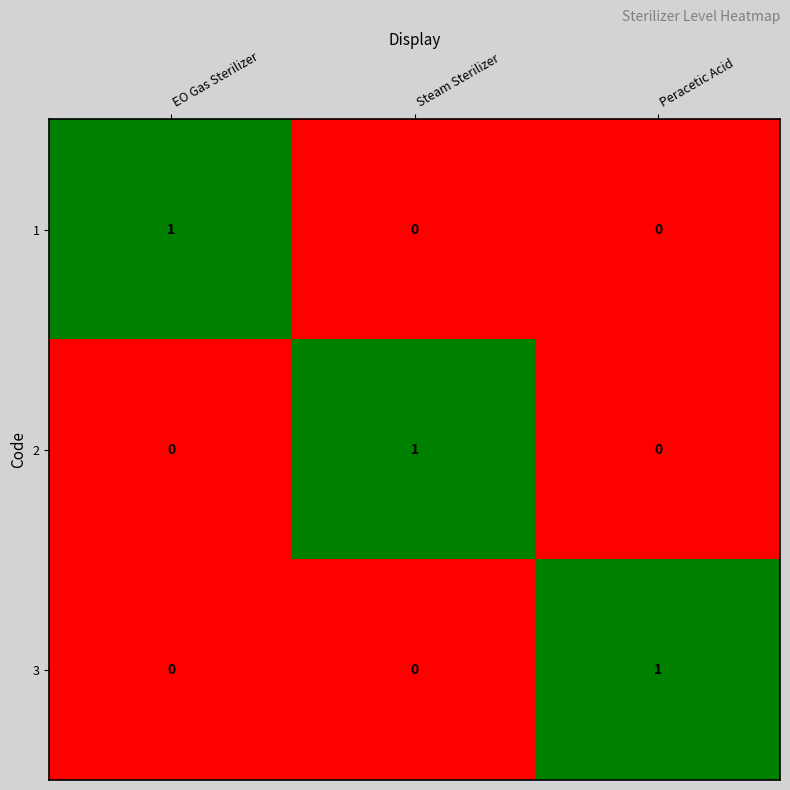

What is the total value across all series at EO Gas Sterilizer?

1